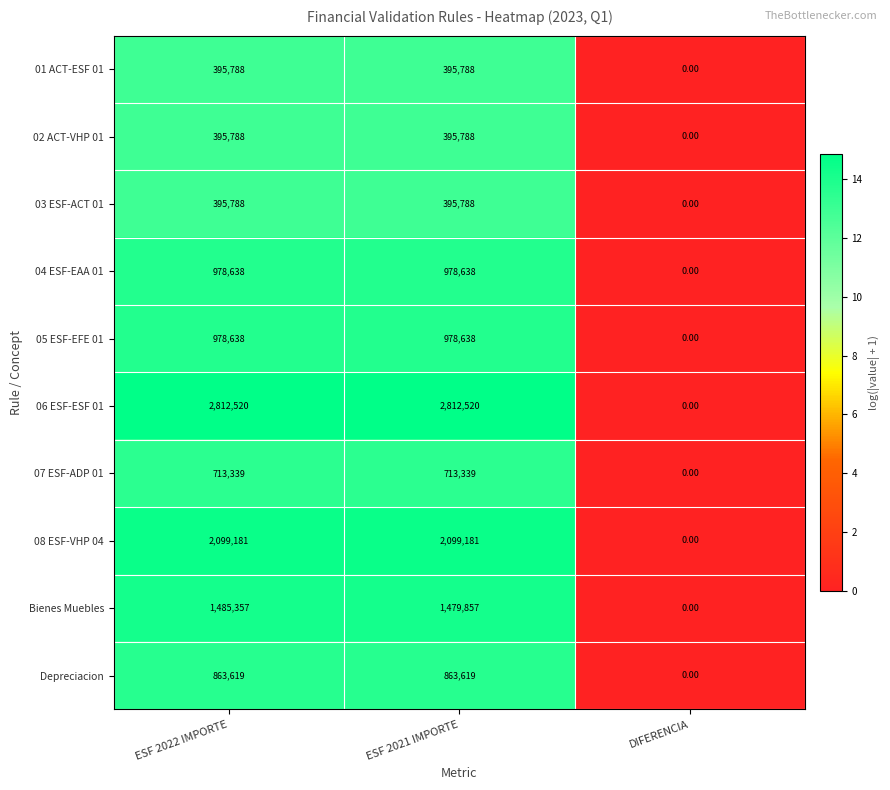

How many categories are shown in the chart?

3